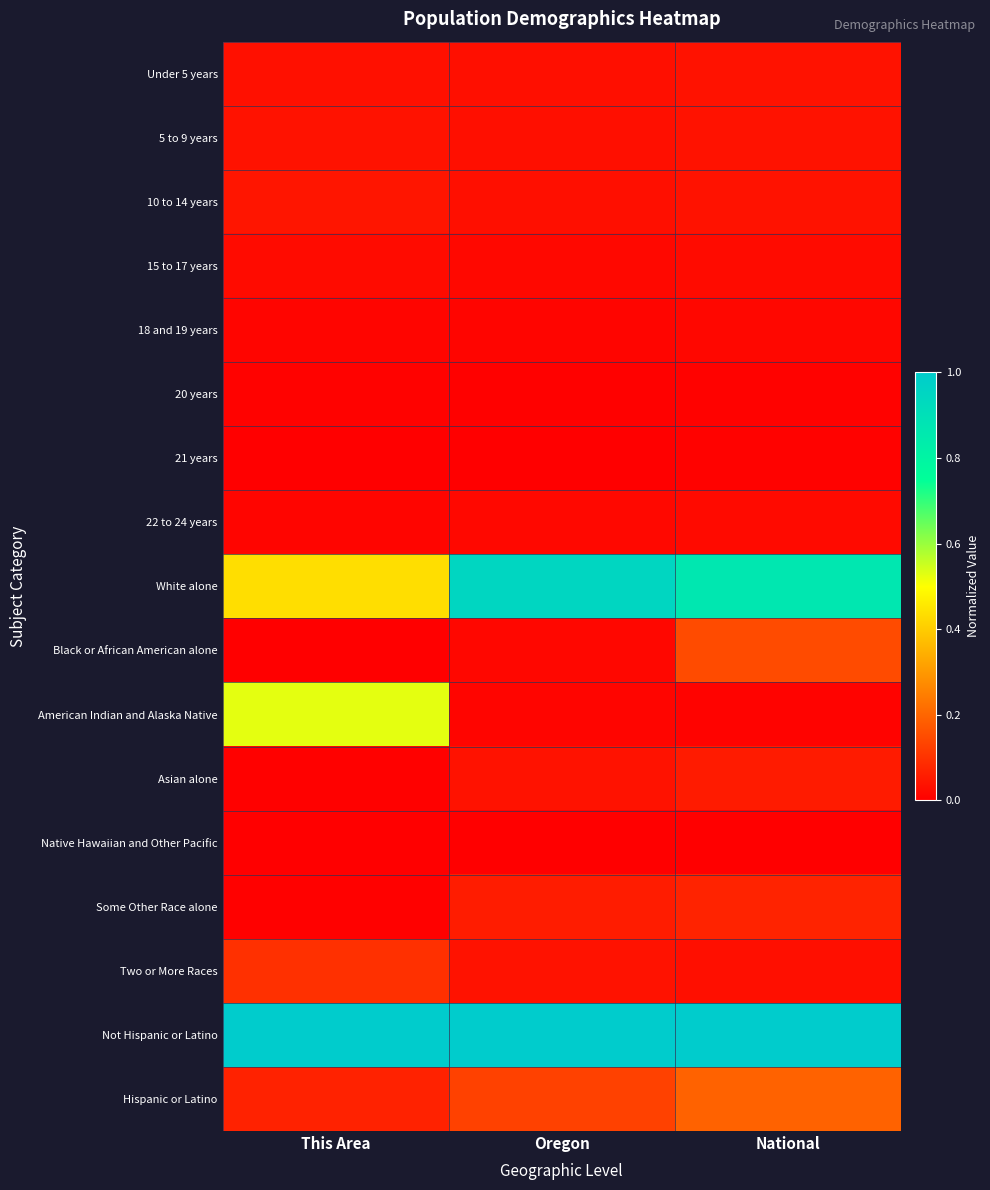

Between This Area and National, which series saw the biggest shift?

American Indian and Alaska Native